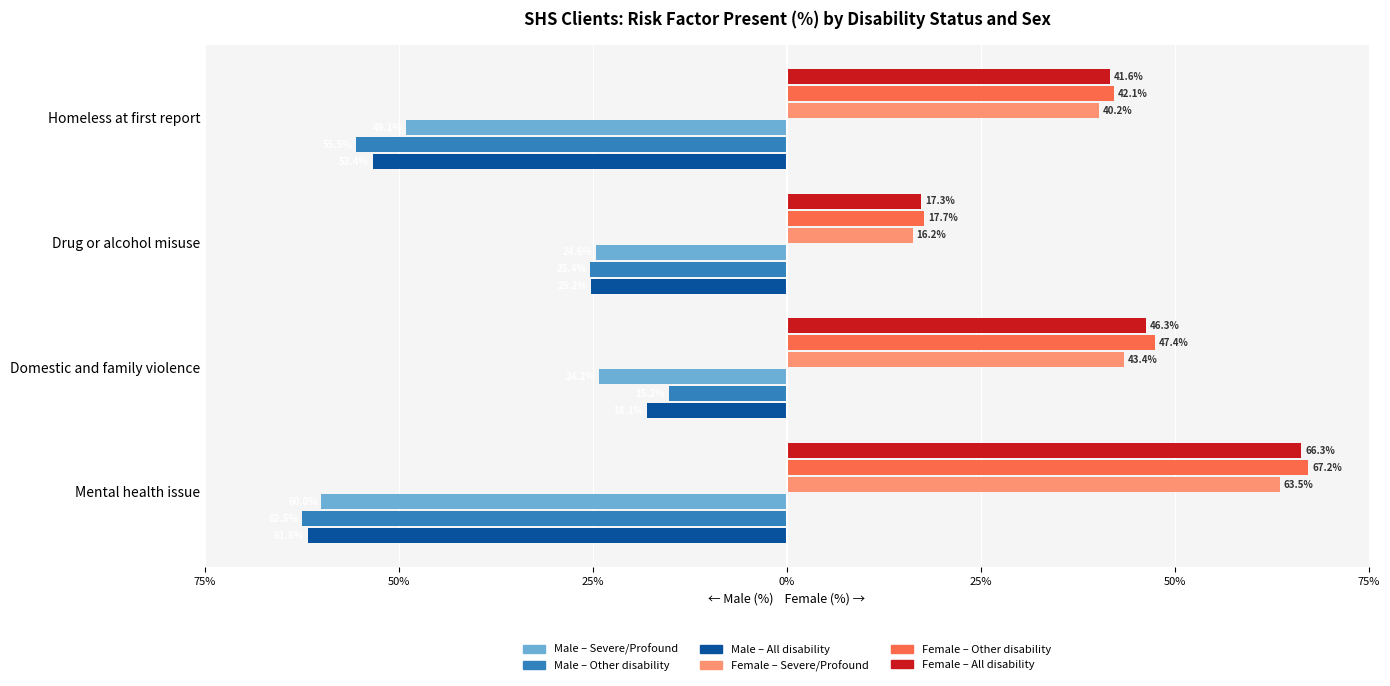

At how many categories does at least one series exceed 1?

4